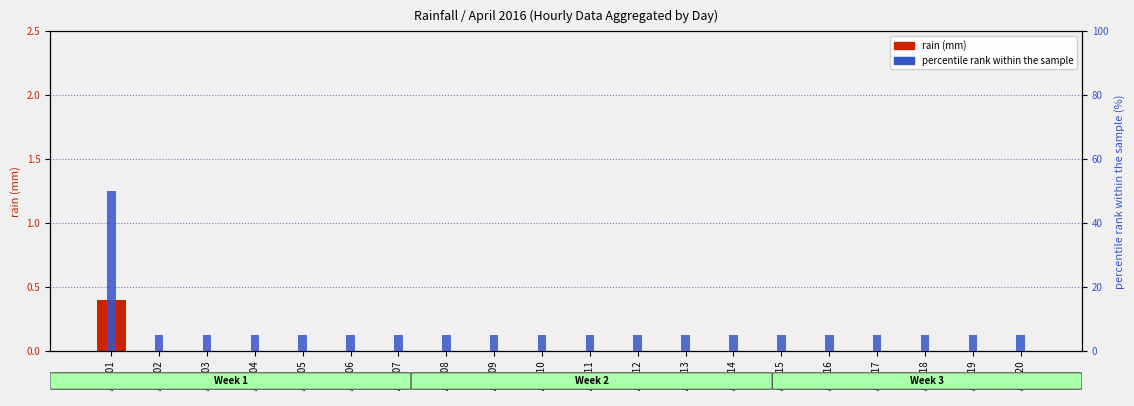

What is the total value across all series at Apr 06?

5.0